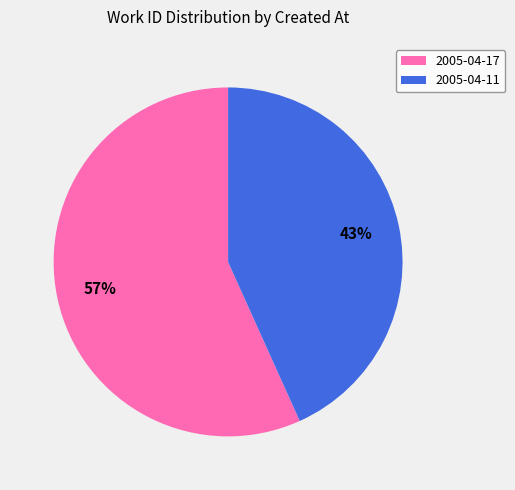

Rank the categories by value from highest to lowest.

2005-04-17, 2005-04-11